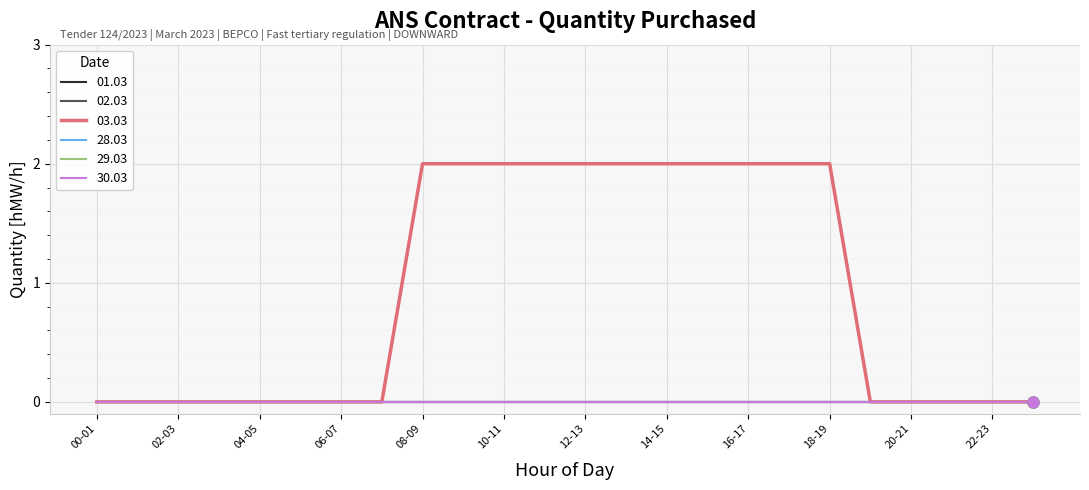

At how many categories does at least one series exceed 0?

11